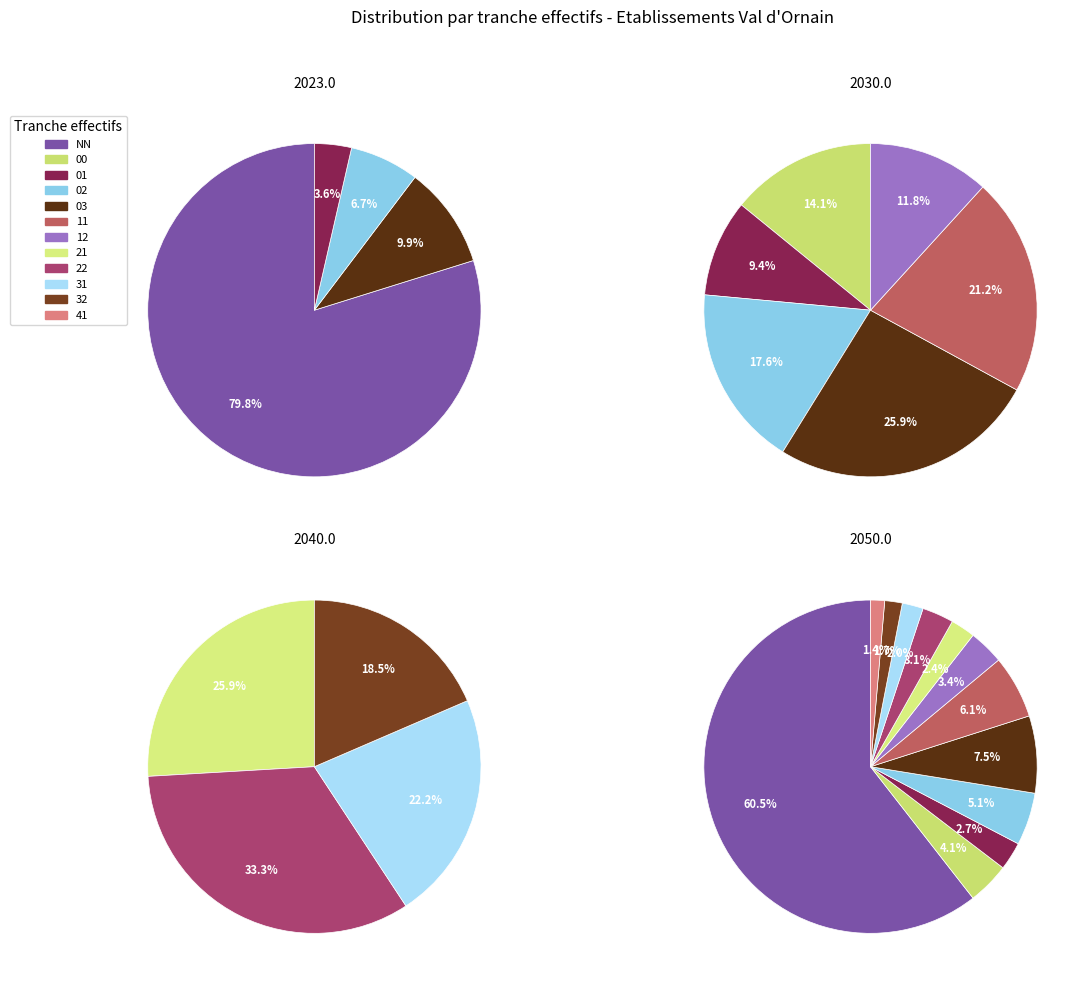

Rank the categories by value from lowest to highest.

41, 32, 31, 21, 01, 22, 12, 00, 02, 11, 03, NN